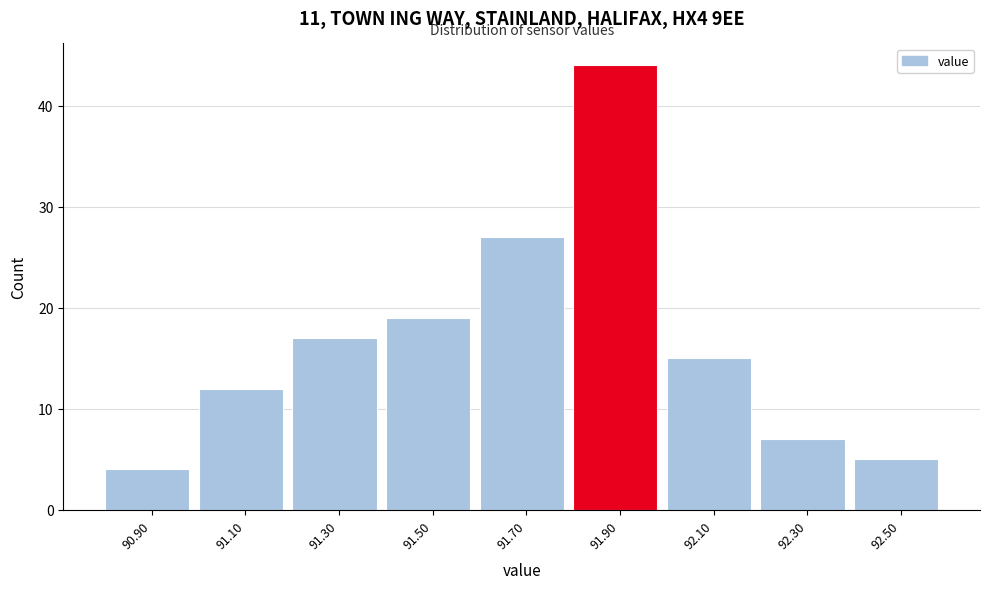

What is the height of the bar covering 90.8 to 91.0 on the x-axis? The values are not printed on the chart, so give them approximately, as read against the axis.

4